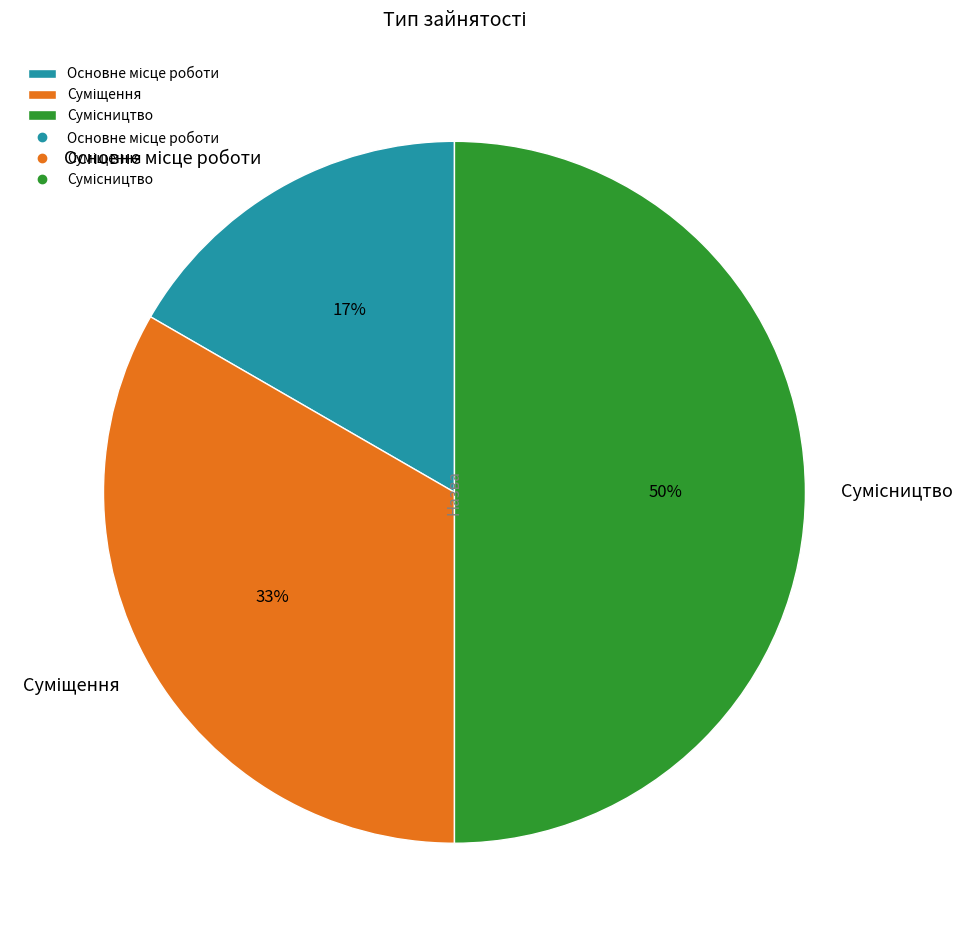

To the nearest percent, what is the average slice percentage?

33%